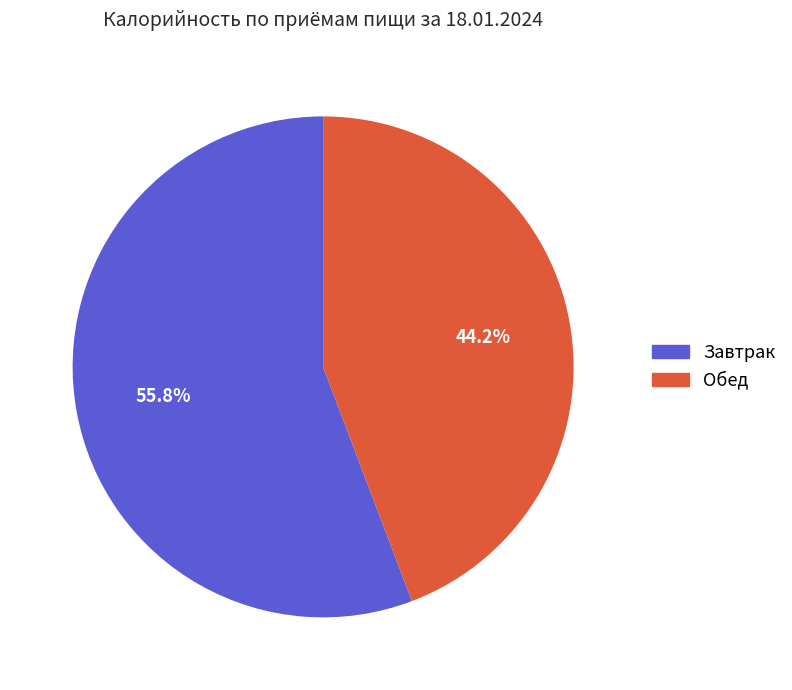

What is the majority slice?

Завтрак